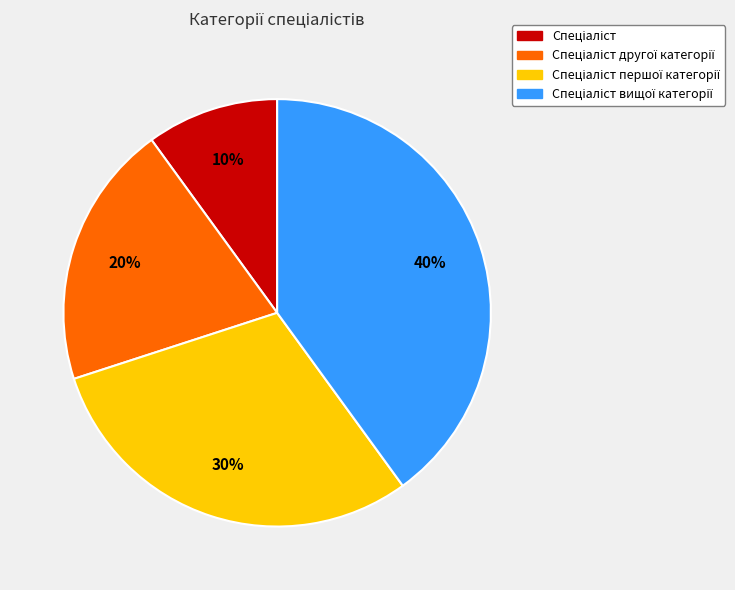

To the nearest percent, what is the average slice percentage?

25%